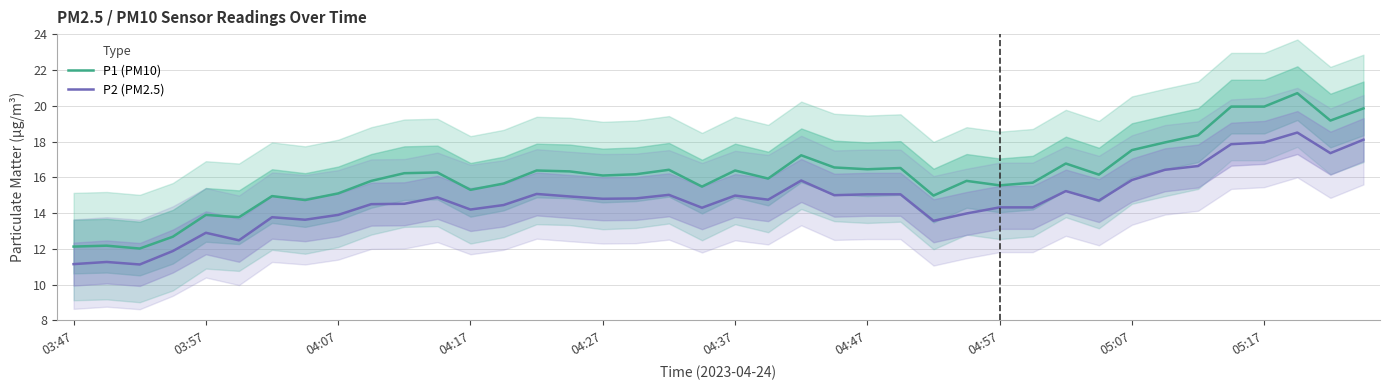

What are all the series names shown in the legend?

P1 (PM10), P2 (PM2.5)